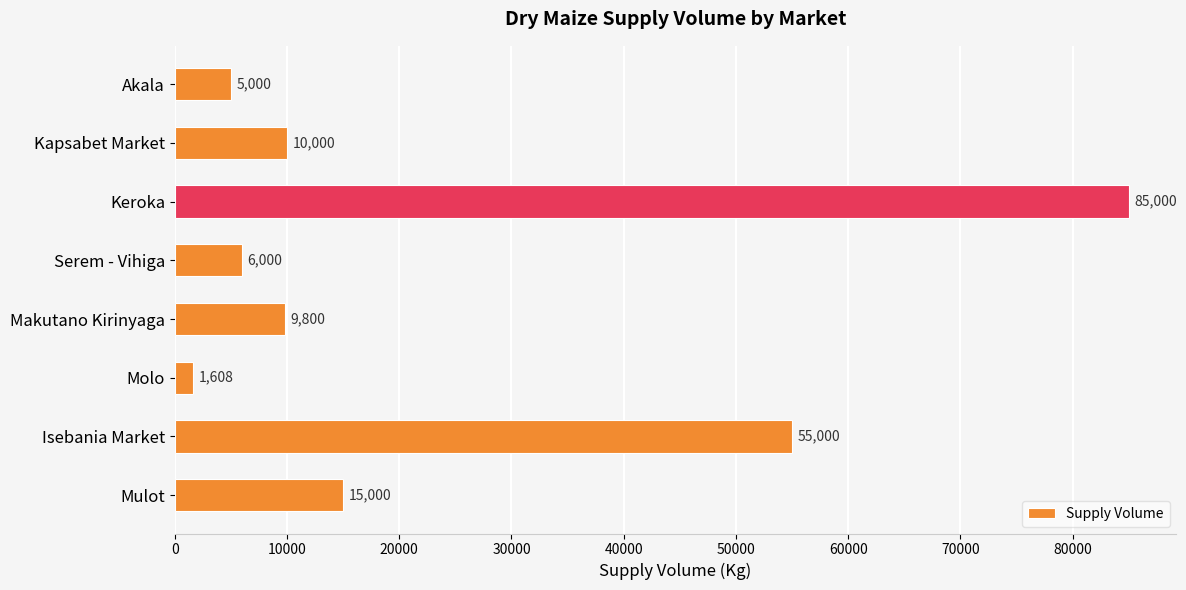

Approximately how many times larger is the value at Makutano Kirinyaga compared to Mulot?

0.7